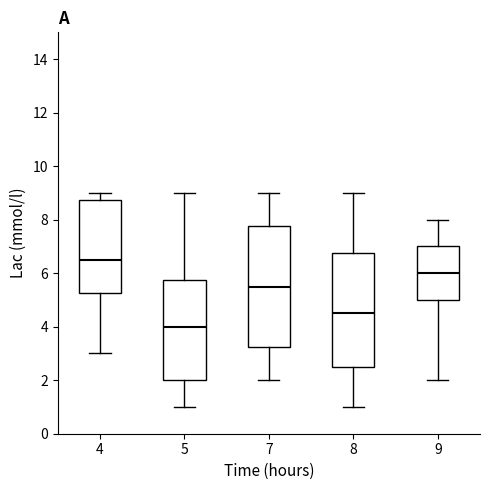

Reading left to right, read every box against the y-axis: the position of its median line, the range the box covers, and the ends of its whiskers. The values are not printed on the chart, so give them approximately, as read against the axis.

4: median 6.6, box 5.2 to 8.8, whiskers 3.0 to 9.0
5: median 4.0, box 2.0 to 5.8, whiskers 1.0 to 9.0
7: median 5.6, box 3.2 to 7.8, whiskers 2.0 to 9.0
8: median 4.6, box 2.6 to 6.8, whiskers 1.0 to 9.0
9: median 6.0, box 5.0 to 7.0, whiskers 2.0 to 8.0